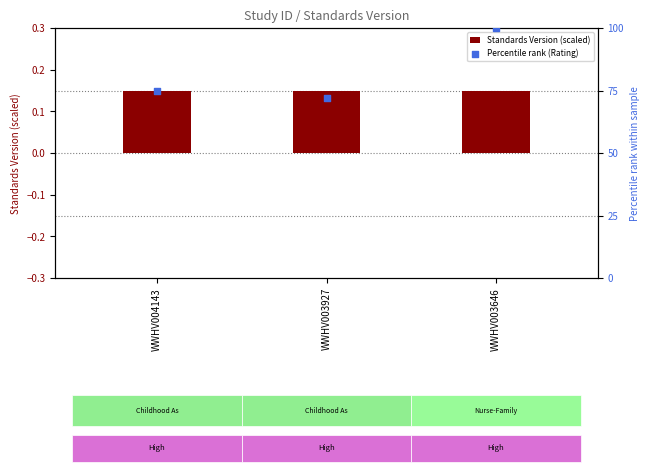

Which series reaches the maximum Y coordinate?

Percentile rank (Rating)